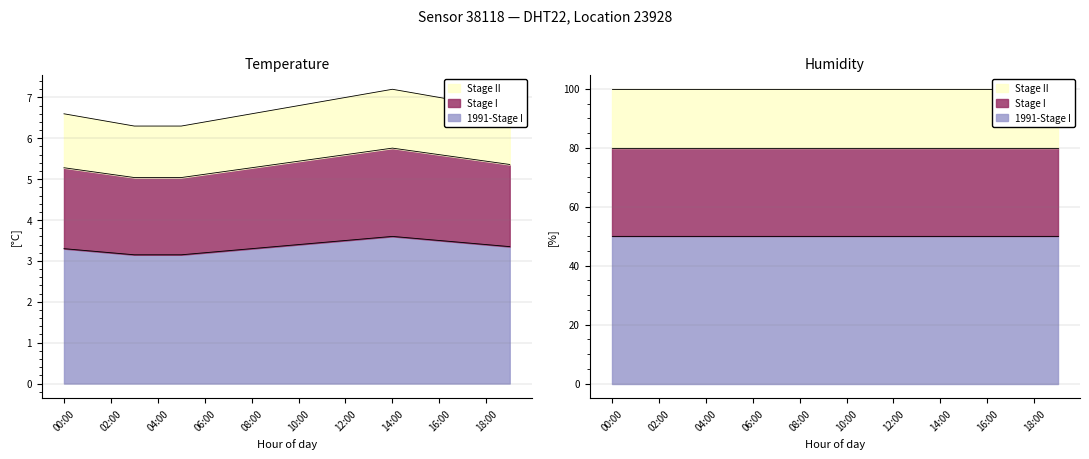

At how many categories does at least one series exceed 6?

20